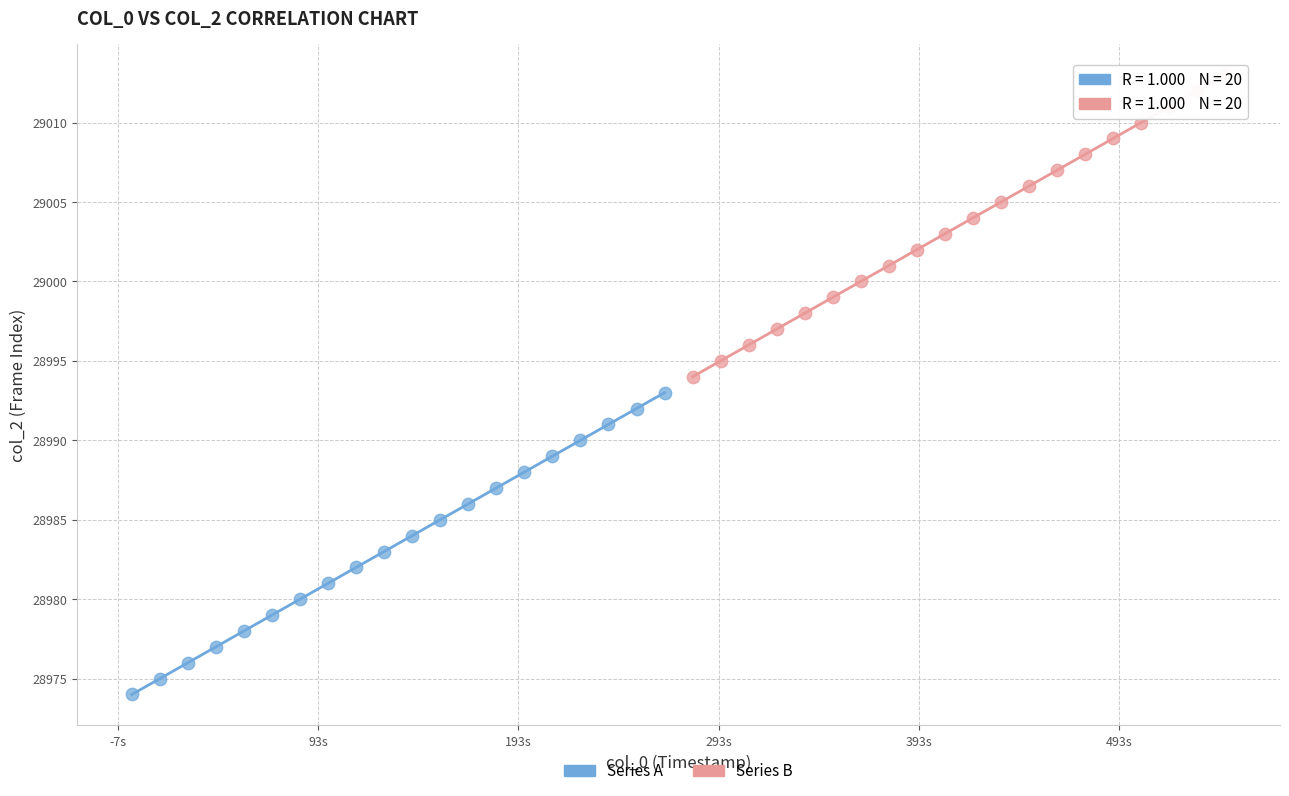

Which series reaches the minimum Y coordinate?

Series A